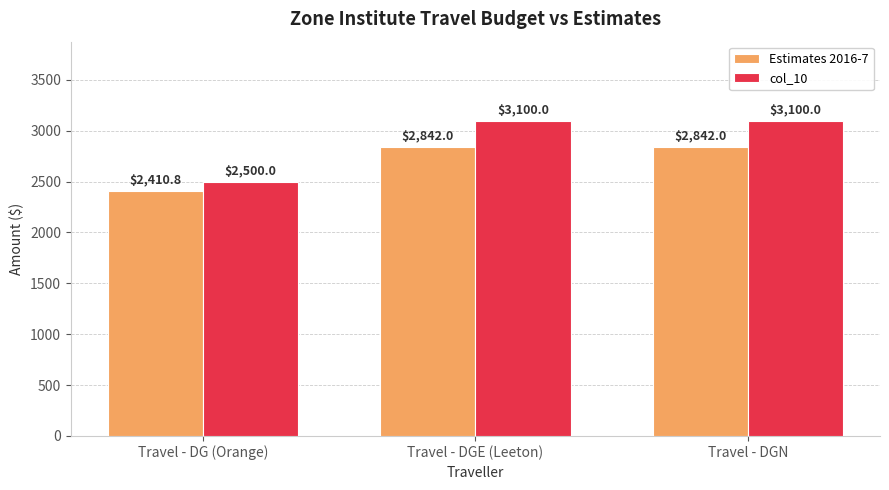

What is the value of the Estimates 2016-7 bar at the 2nd from the left?

2842.0